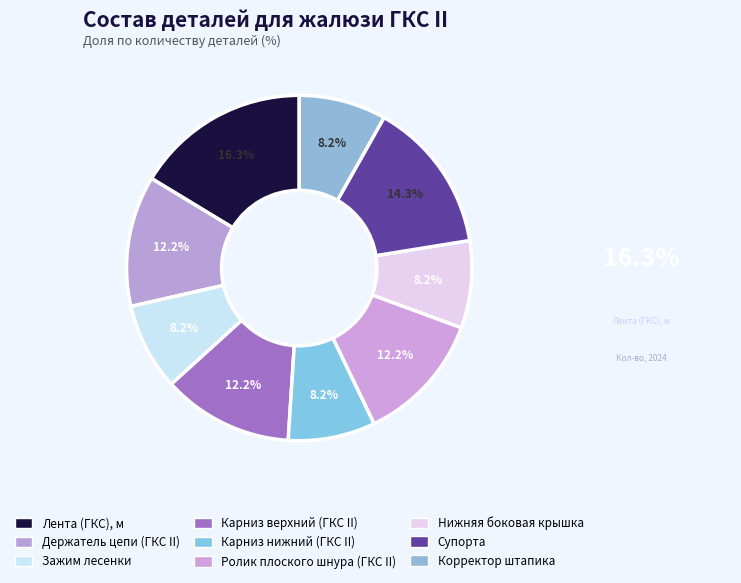

How many slices are in this pie chart?

9